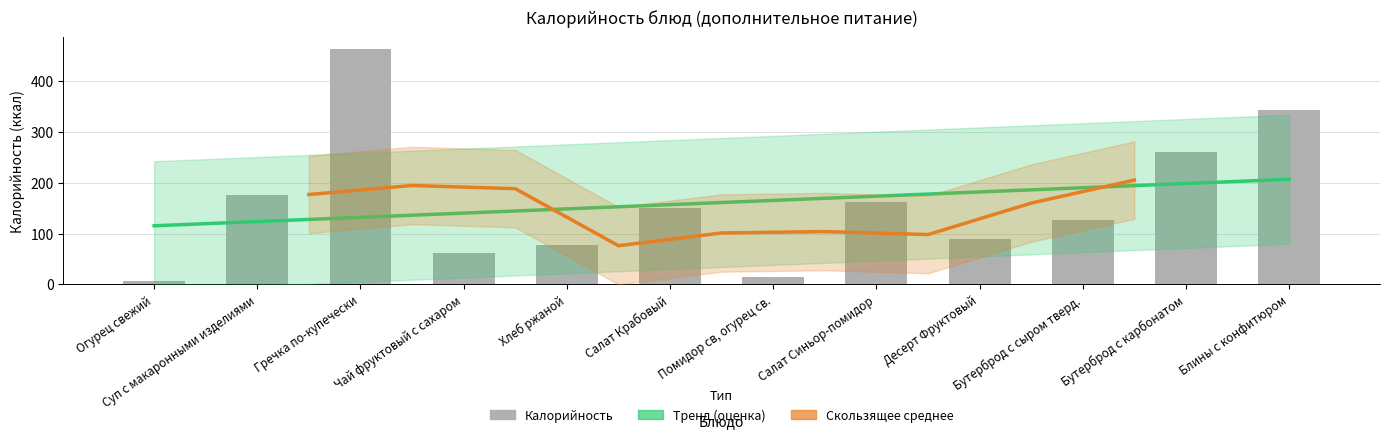

Reading right to left, what are all the values shown in this chart?

Блины с конфитюром=344.2	Бутерброд с карбонатом=261.6	Бутерброд с сыром тверд.=126.6	Десерт Фруктовый=89.2	Салат Синьор-помидор=163.1	Помидор св, огурец св.=14.0	Салат Крабовый=150.1	Хлеб ржаной=78.2	Чай фруктовый с сахаром=62.8	Гречка по-купечески=463.0	Суп с макаронными изделиями=175.2	Огурец свежий=7.2